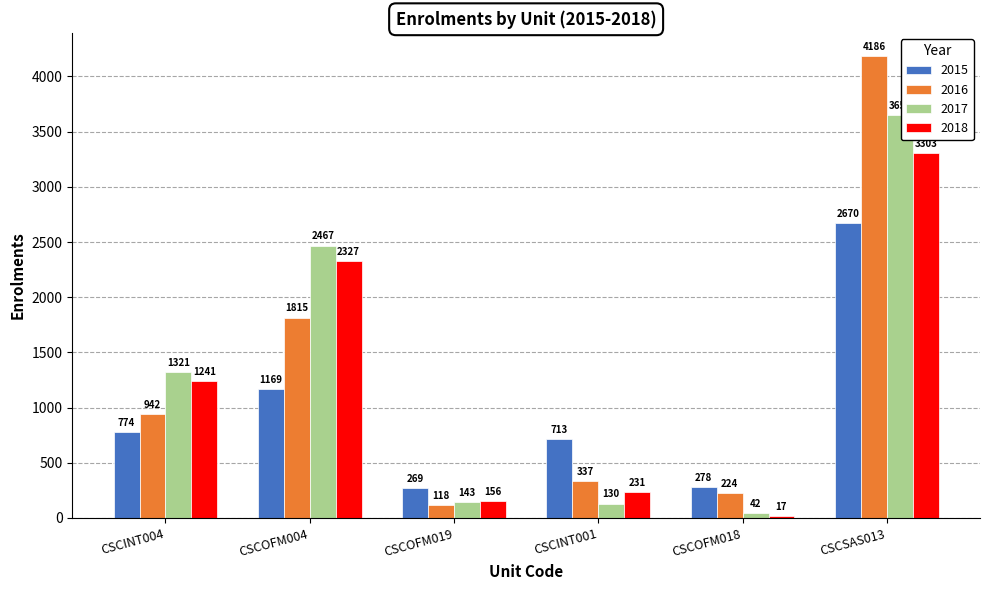

What is the value of the 2015 bar at the 2nd from the left?

1169